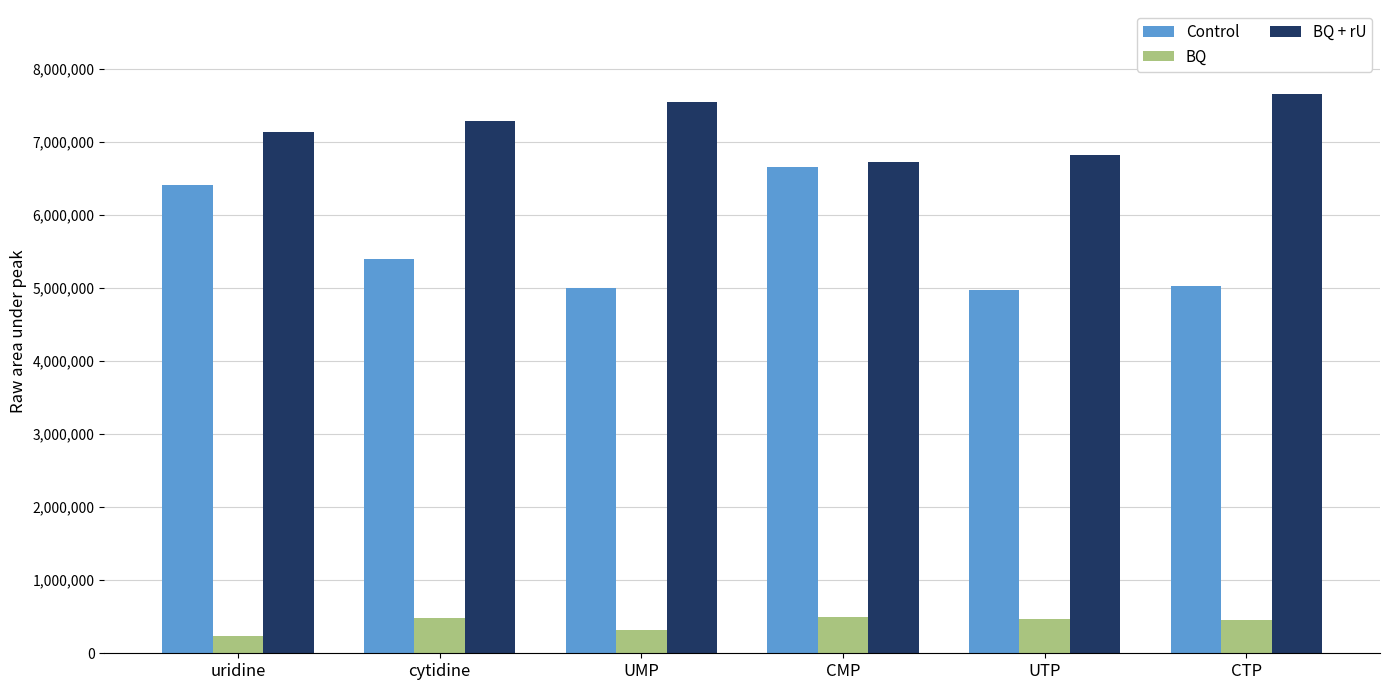

How many bars are there in total?

18